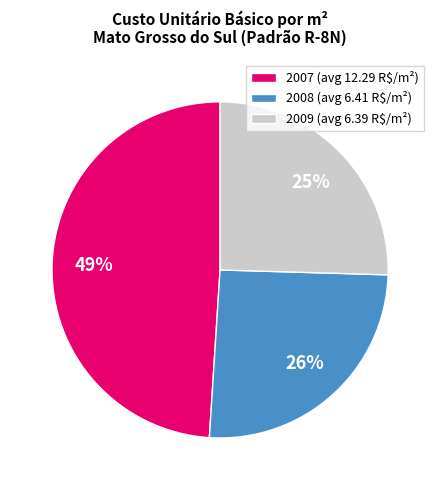

What percentage is the 2007 (avg 12.29 R$/m²) slice, to the nearest percent?

49%